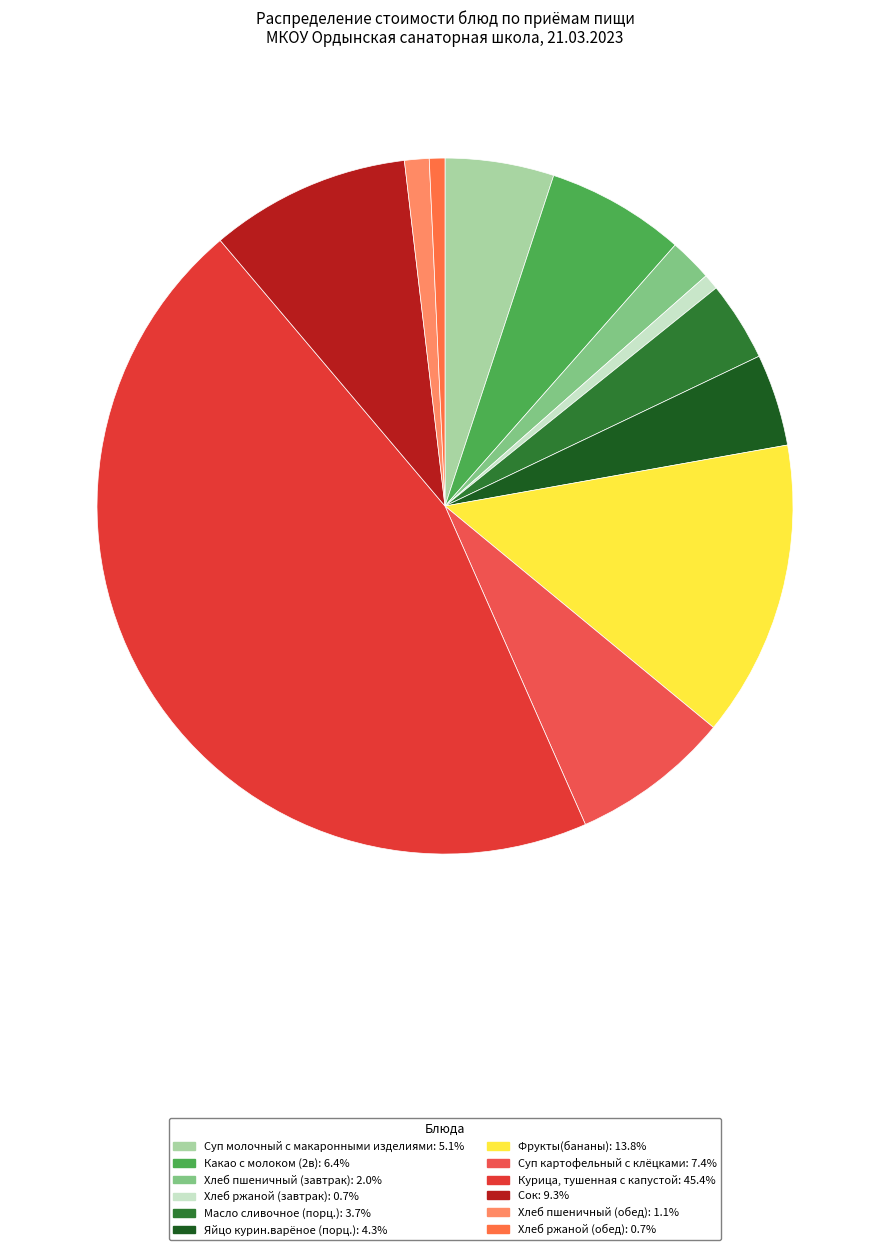

Is it true that Хлеб ржаной (завтрак) is 1% of the pie?

True